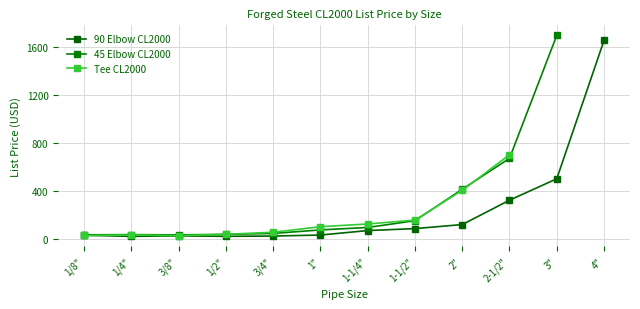

Is it true that 45 Elbow CL2000 equals 33.0 at 3/4"?

False